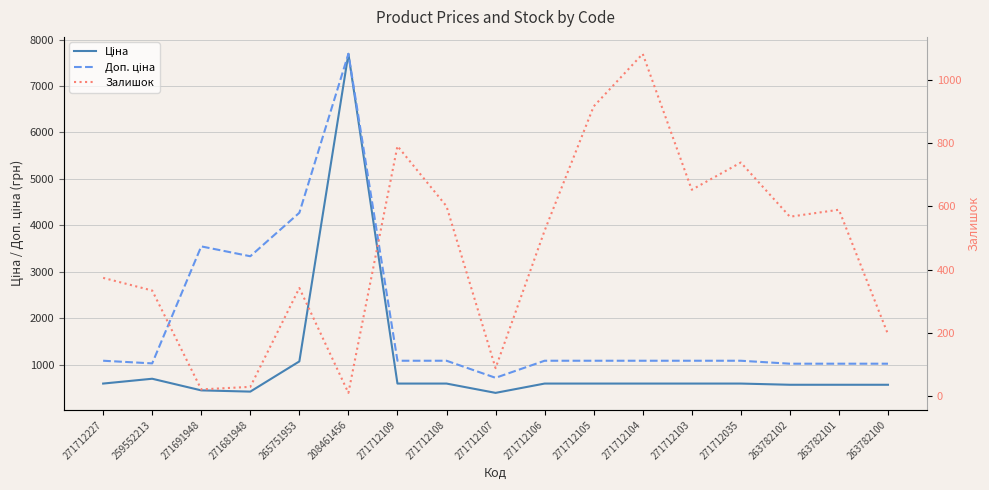

What is the difference between the Доп. ціна values at 263782101 and 271681948?

2314.6